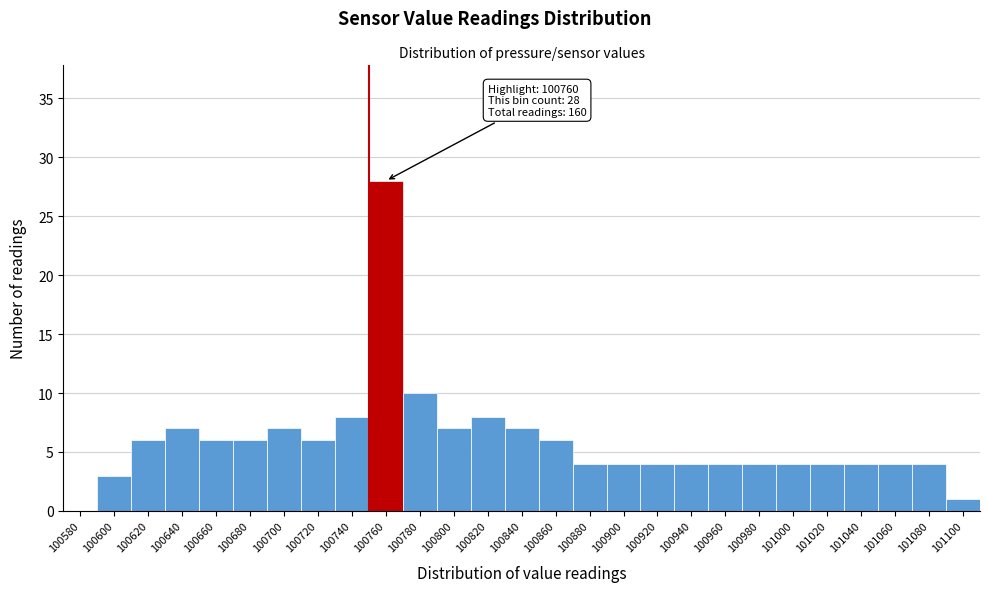

Reading right to left, what are all the values shown in this chart?

101100=1	101080=4	101060=4	101040=4	101020=4	101000=4	100980=4	100960=4	100940=4	100920=4	100900=4	100880=4	100860=6	100840=7	100820=8	100800=7	100780=10	100760=28	100740=8	100720=6	100700=7	100680=6	100660=6	100640=7	100620=6	100600=3	100580=0